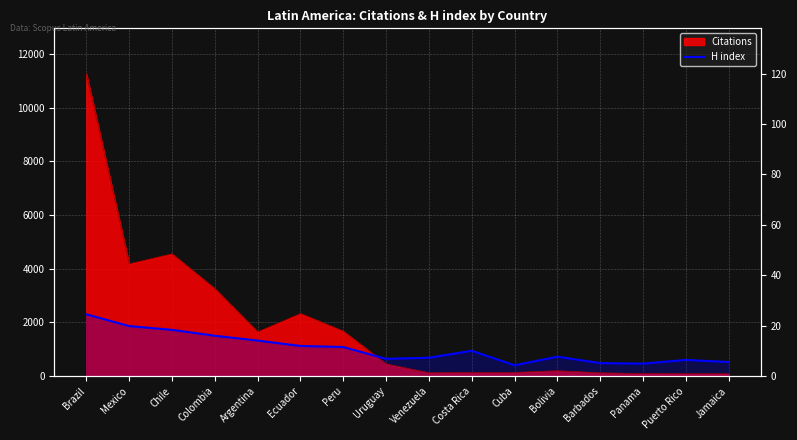

Does the chart display data point markers on the line(s)?

No